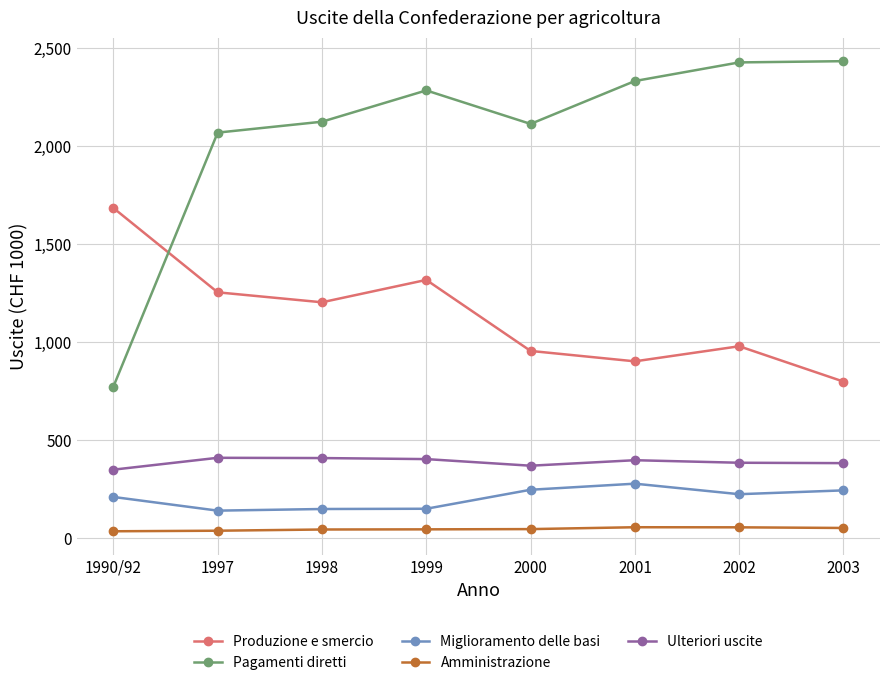

True or false: Produzione e smercio and Amministrazione intersect in this chart.

False